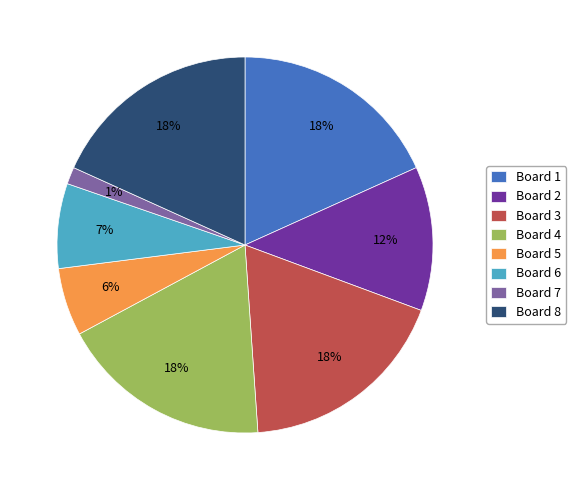

The Board 5 slice represents 6% of the pie. True or false?

True